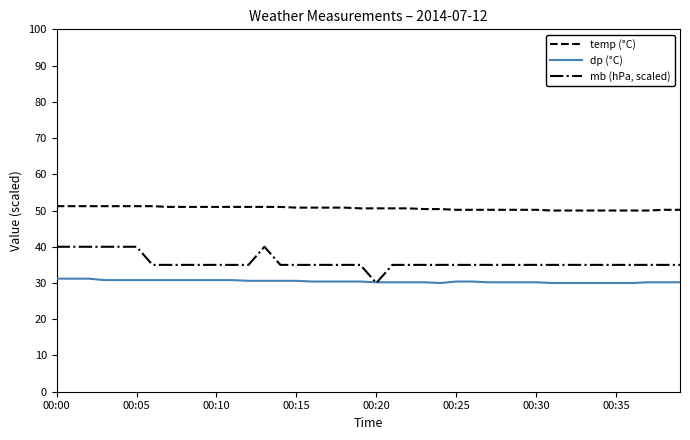

Which series has the largest total across all categories?

temp (°C)